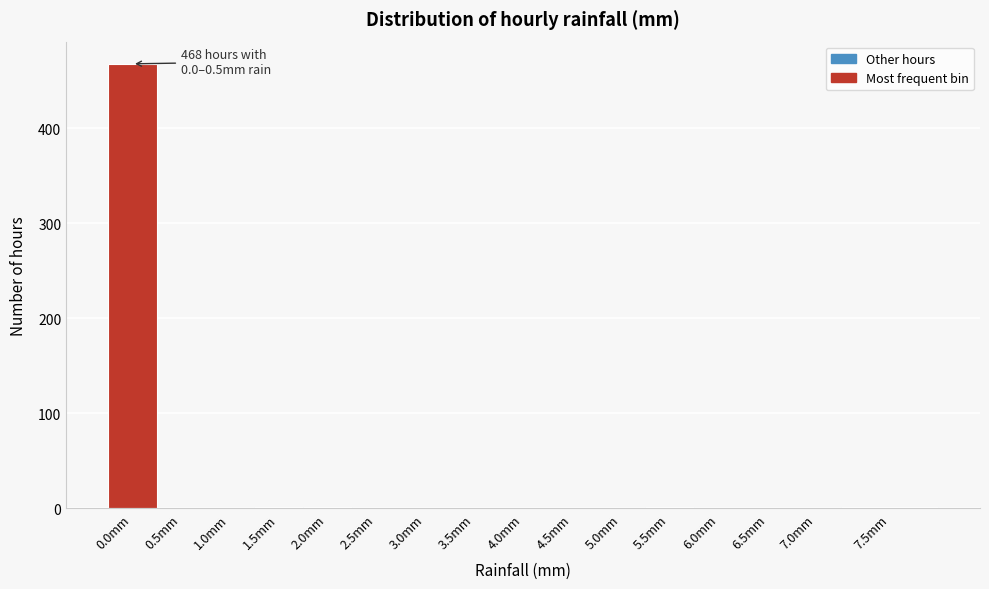

What is the greatest value displayed?

468